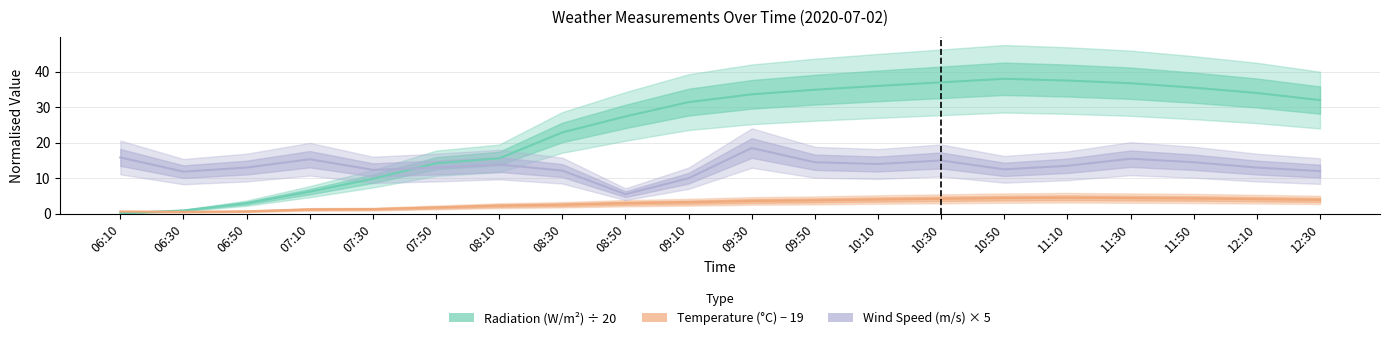

The value of Wind Speed (m/s) at 11:30 is 15.5. True or false?

True